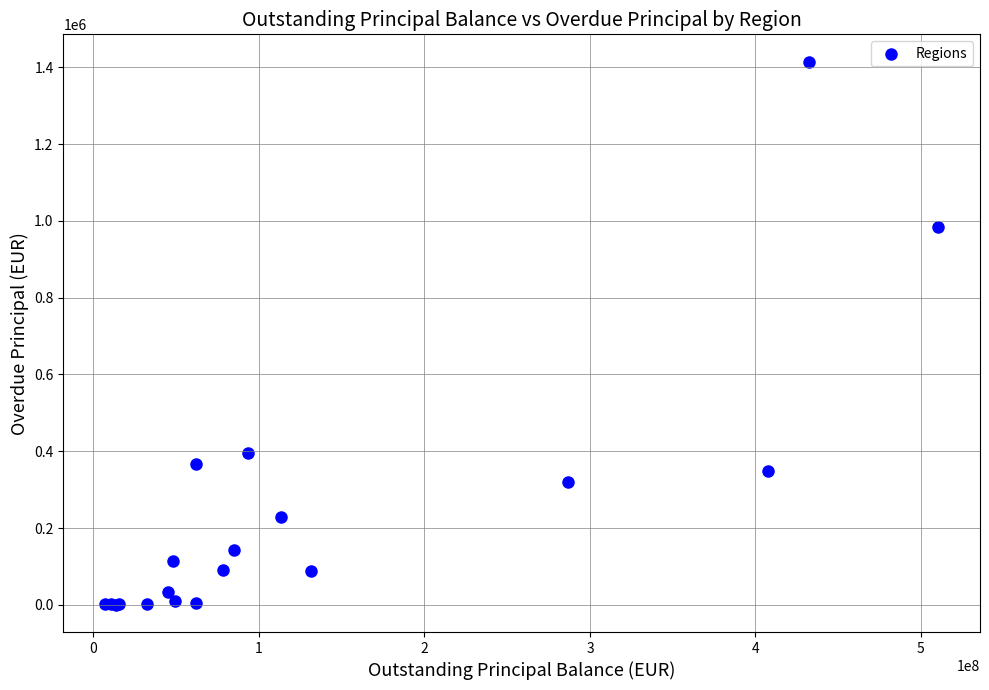

What Y value in the scatter plot is closest to 707476?

982762.6